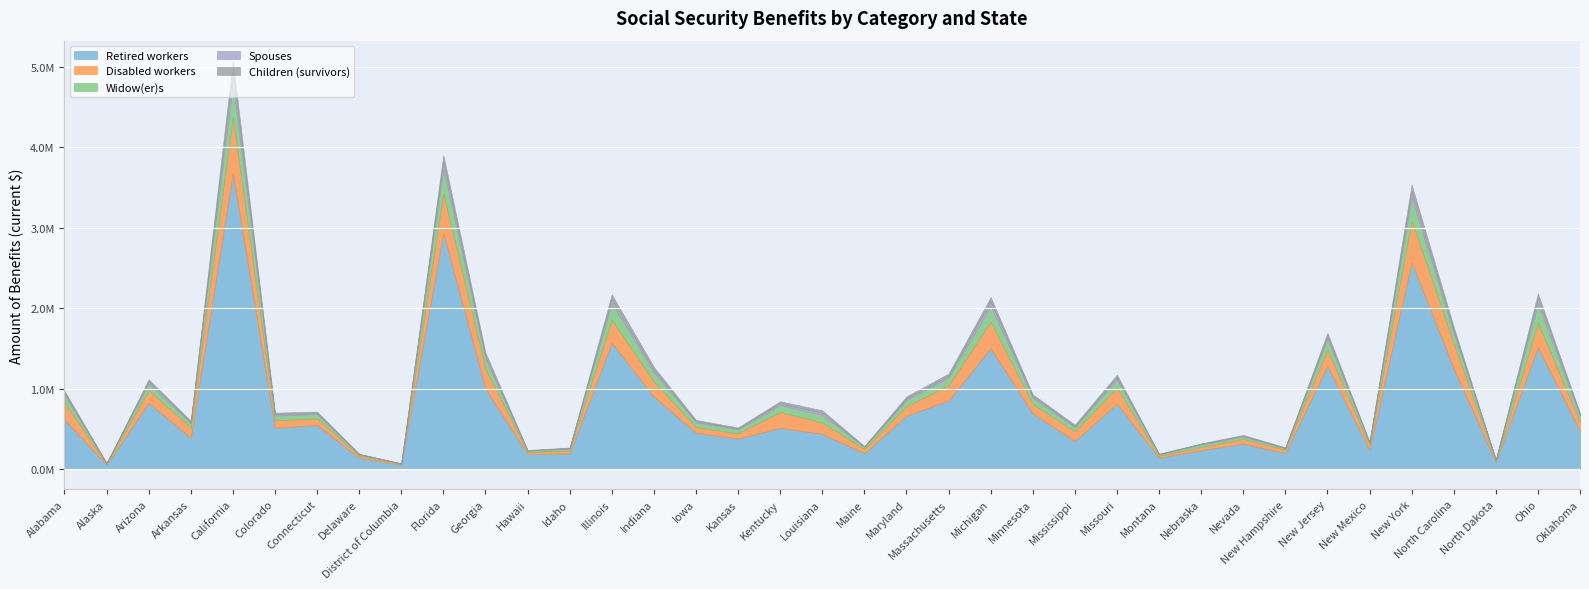

Between Arkansas and Massachusetts, which is larger?

Massachusetts